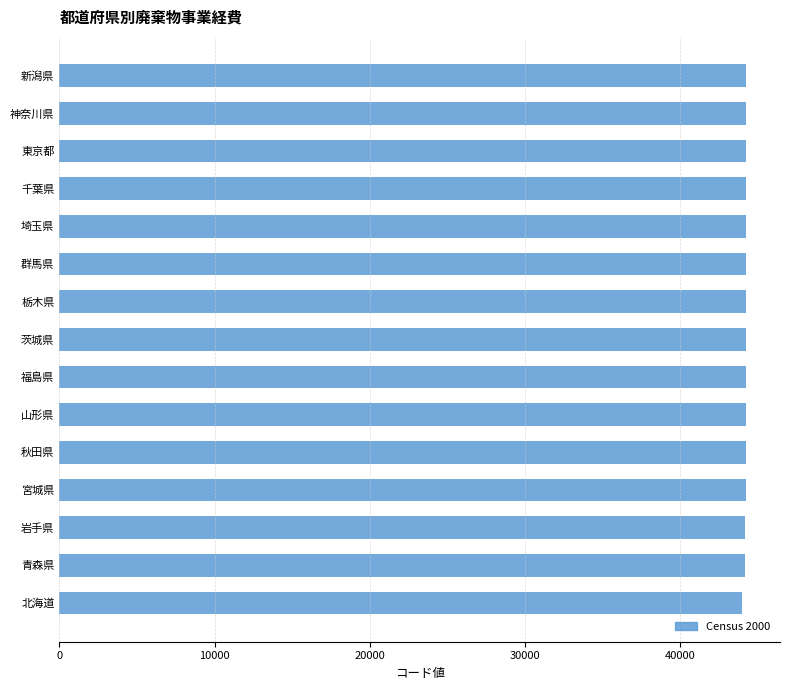

What is the average value?

44194